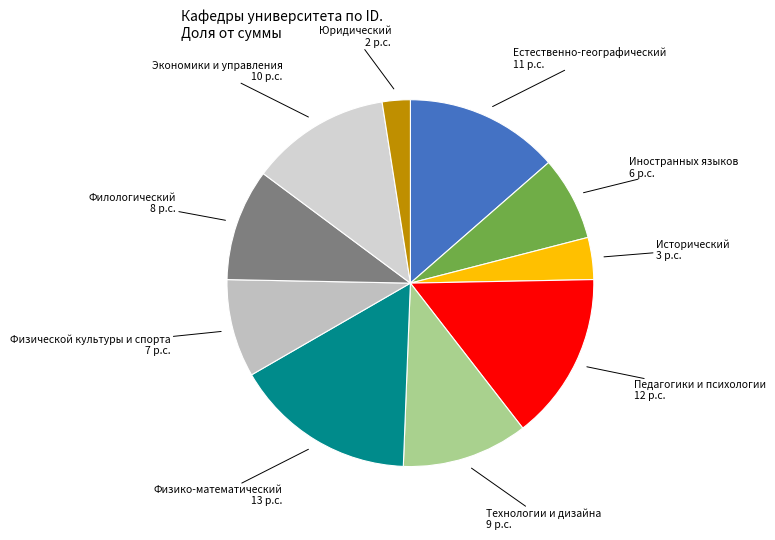

Combined, do Иностранных языков and Физической культуры и спорта account for over 50%?

No